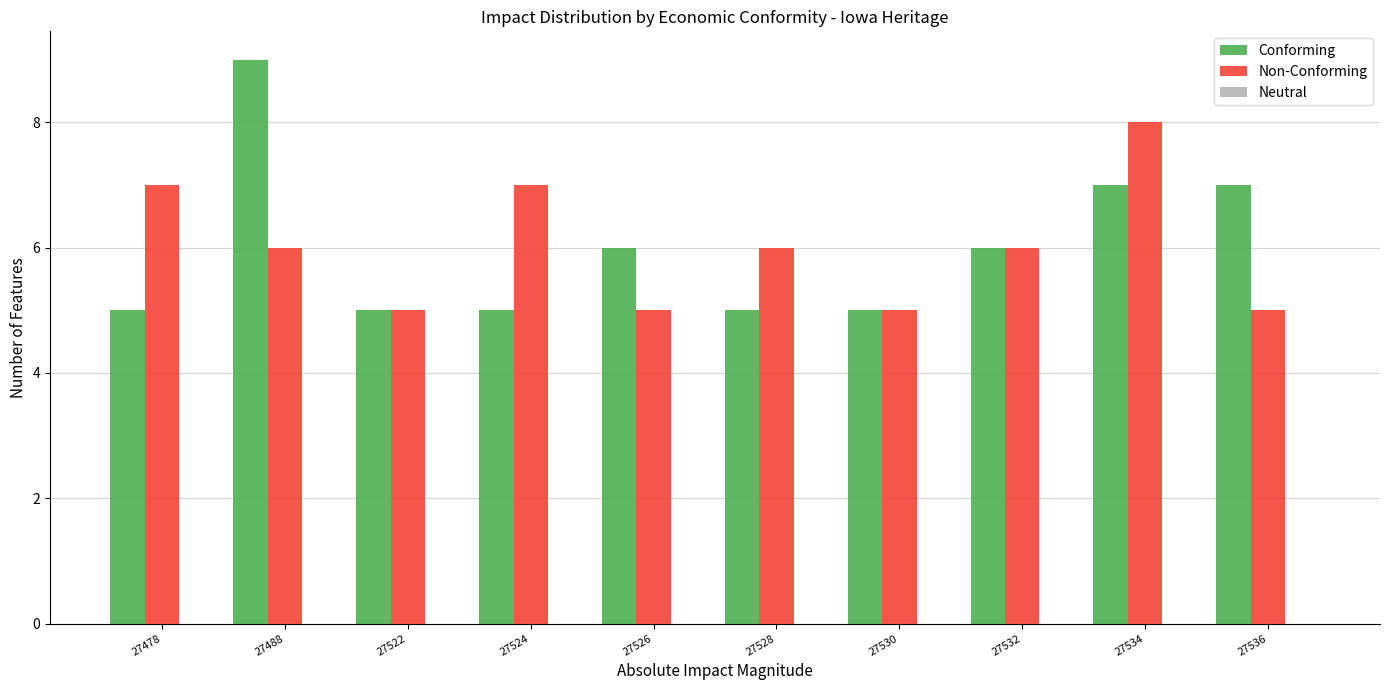

What is the highest value of the Conforming series?

9